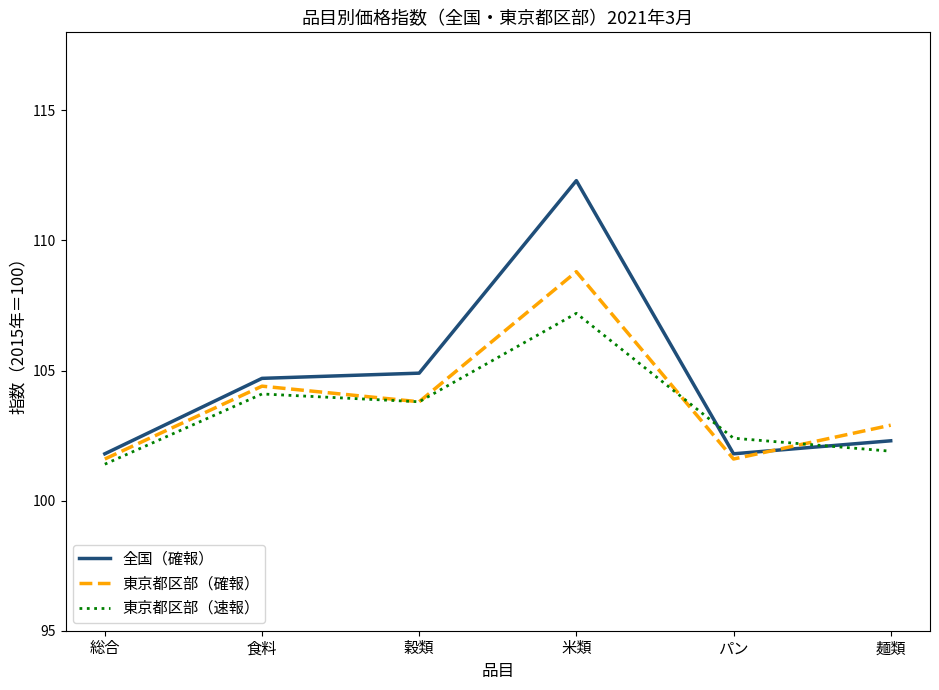

How many lines are shown in the chart?

3